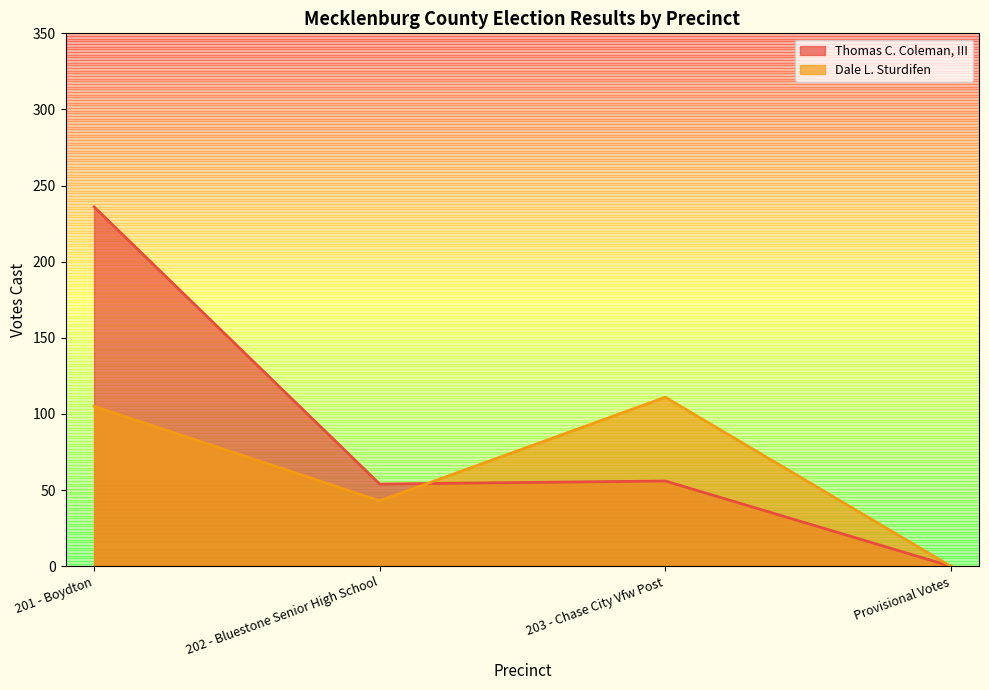

How many data points in Dale L. Sturdifen are above 105?

1